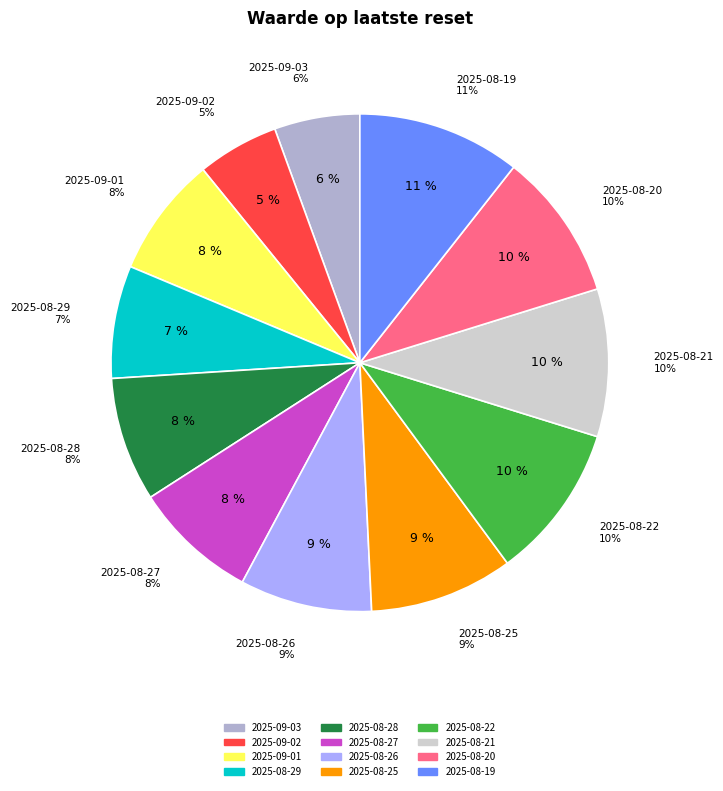

To the nearest percent, what percentage of the pie is 2025-08-21?

10%